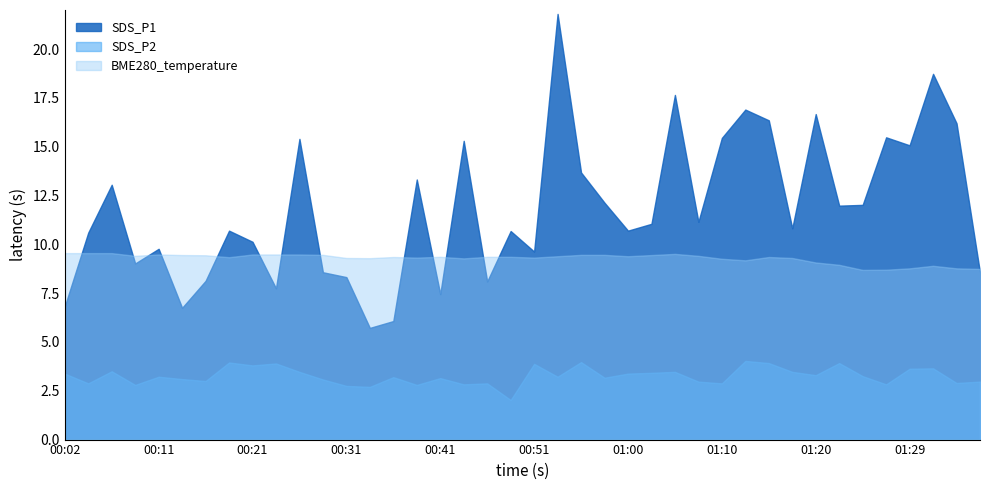

The value of SDS_P2 at 01:05 is 1.5. True or false?

False